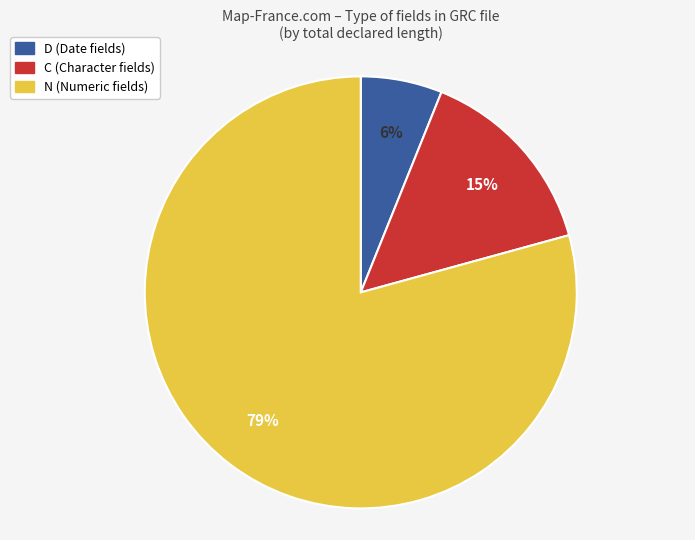

How many segments does this pie chart have?

3